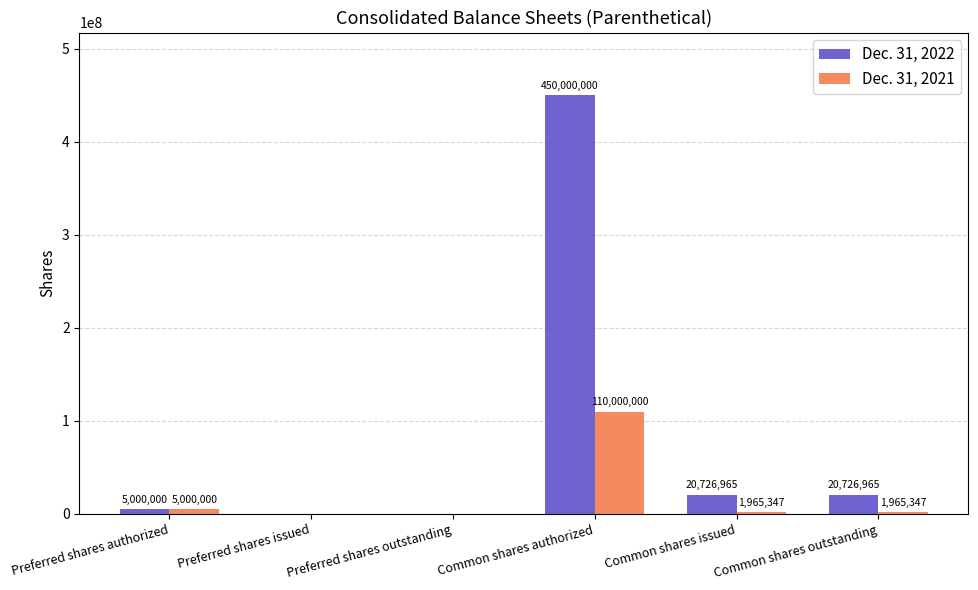

Where does the Dec. 31, 2022 series first go above 20726965?

Common shares authorized